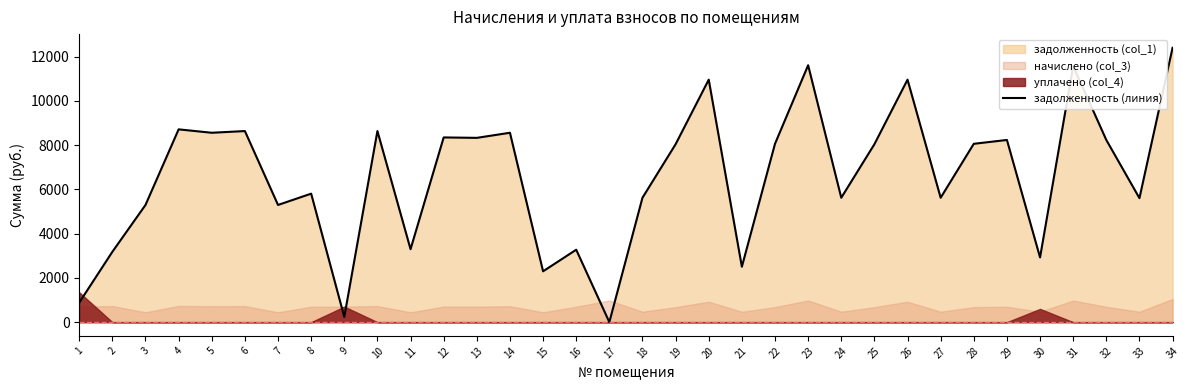

Rank the categories by value from highest to lowest.

34, 23, 31, 20, 26, 4, 6, 10, 5, 14, 12, 13, 29, 32, 22, 28, 19, 25, 8, 18, 24, 27, 33, 3, 7, 11, 16, 2, 30, 21, 15, 1, 9, 17